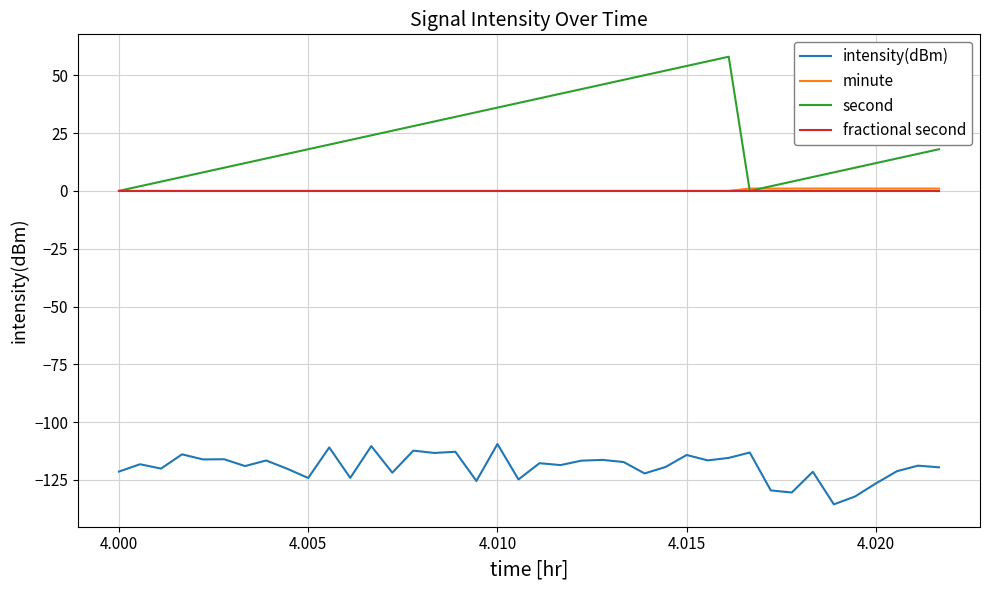

Which series has the widest spread of values?

second